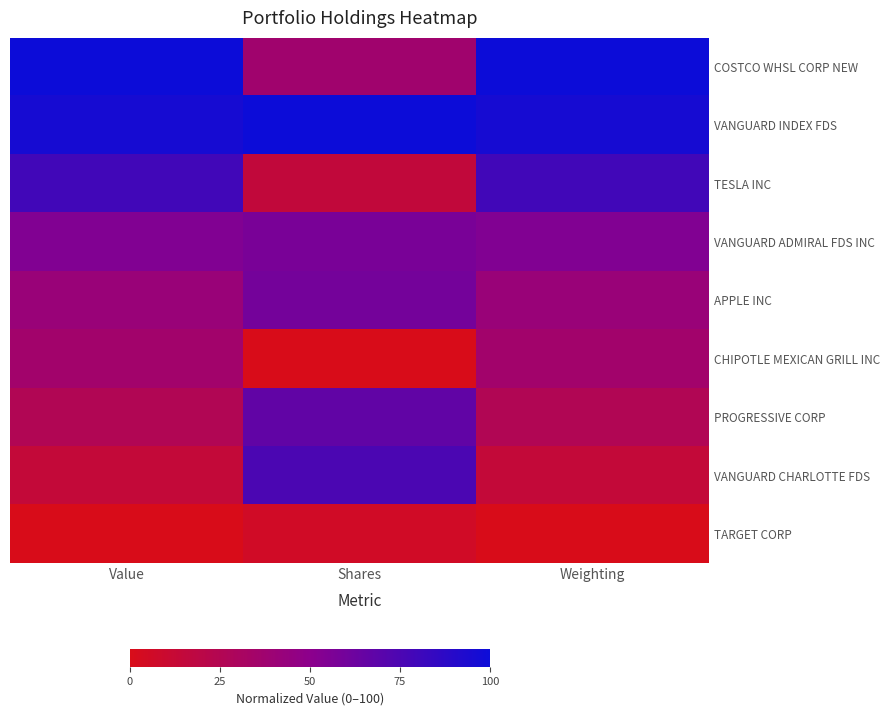

Reading left to right, transcribe all the data shown in this chart.

COSTCO WHSL CORP NEW: Value=100.0	Shares=36.3	Weighting=100.0
VANGUARD INDEX FDS: Value=96.0	Shares=100.0	Weighting=96.0
TESLA INC: Value=78.9	Shares=14.8	Weighting=78.9
VANGUARD ADMIRAL FDS INC: Value=54.1	Shares=57.2	Weighting=54.1
APPLE INC: Value=41.6	Shares=59.1	Weighting=41.6
CHIPOTLE MEXICAN GRILL INC: Value=35.8	Shares=0.0	Weighting=35.8
PROGRESSIVE CORP: Value=25.5	Shares=66.5	Weighting=25.4
VANGUARD CHARLOTTE FDS: Value=13.8	Shares=75.2	Weighting=13.8
TARGET CORP: Value=0.0	Shares=5.8	Weighting=0.0